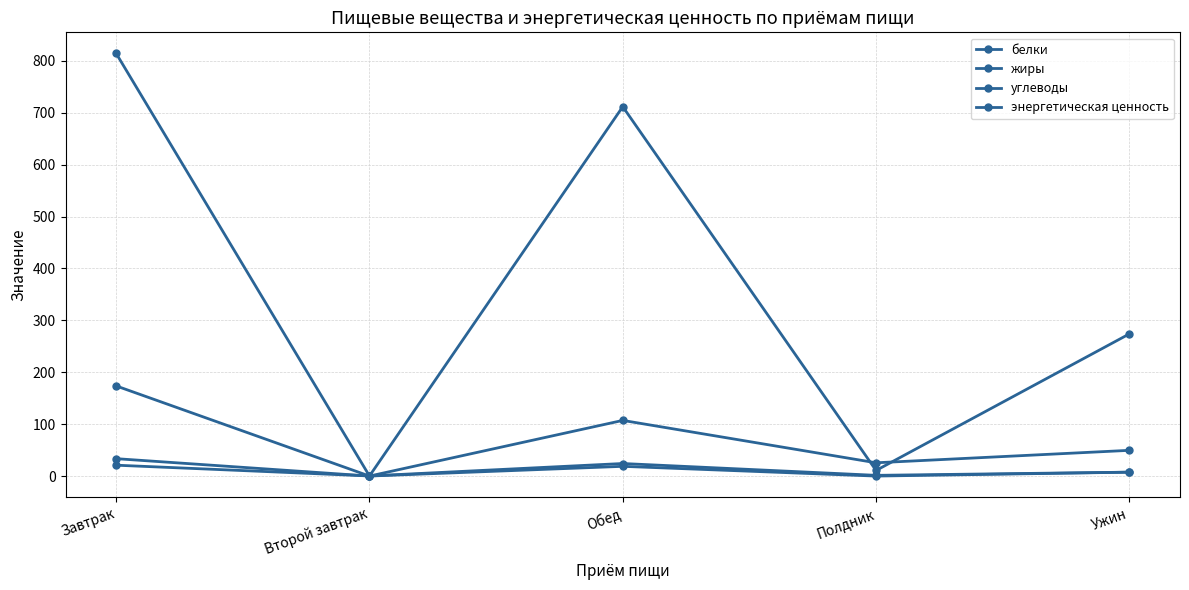

Which has a higher value, Полдник or Ужин?

Ужин